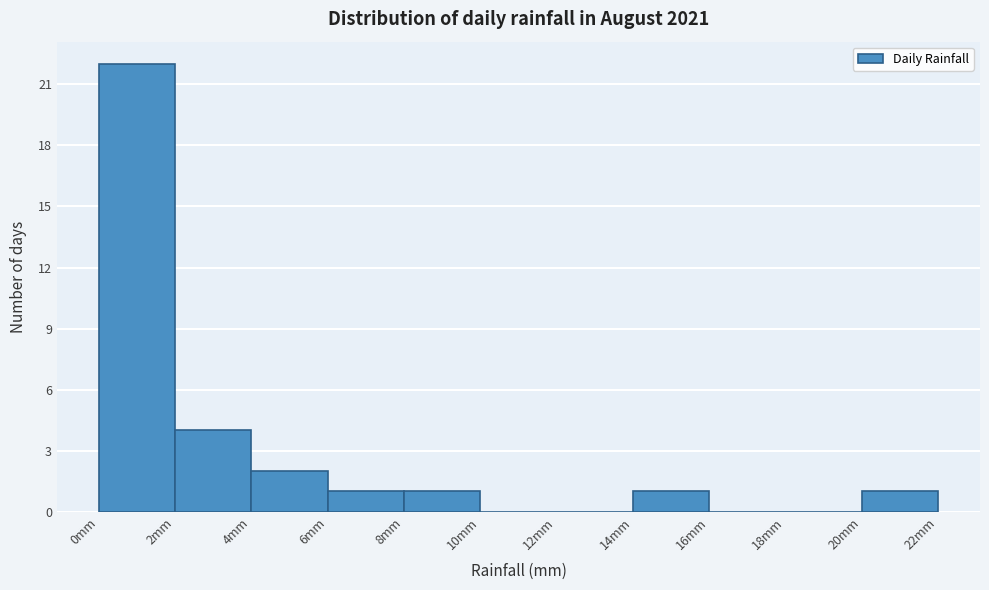

Over which range of the x-axis is the bar tallest?

0 to 2